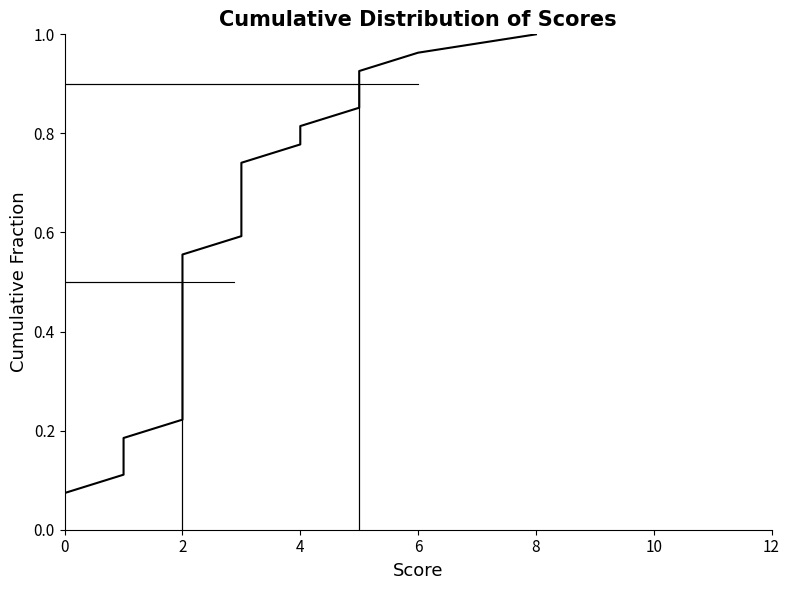

How many values are above zero?

27